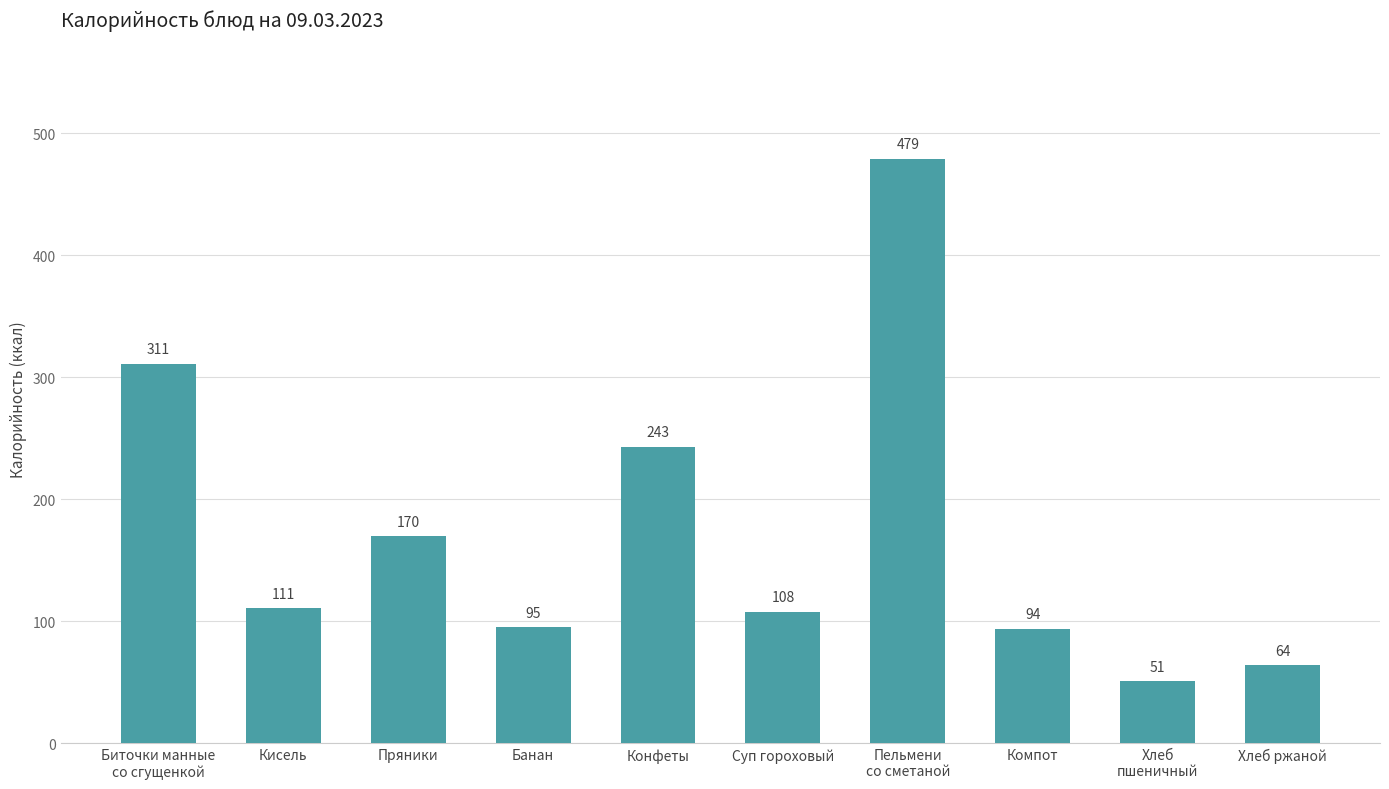

What is the label of the 10th bar from the left?

Хлеб ржаной